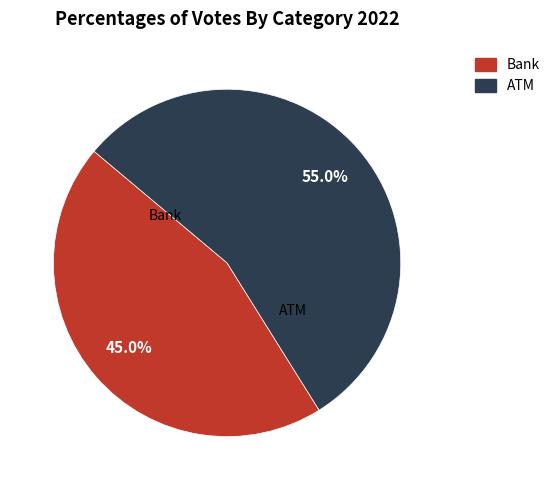

To the nearest percent, what portion does ATM represent?

55%